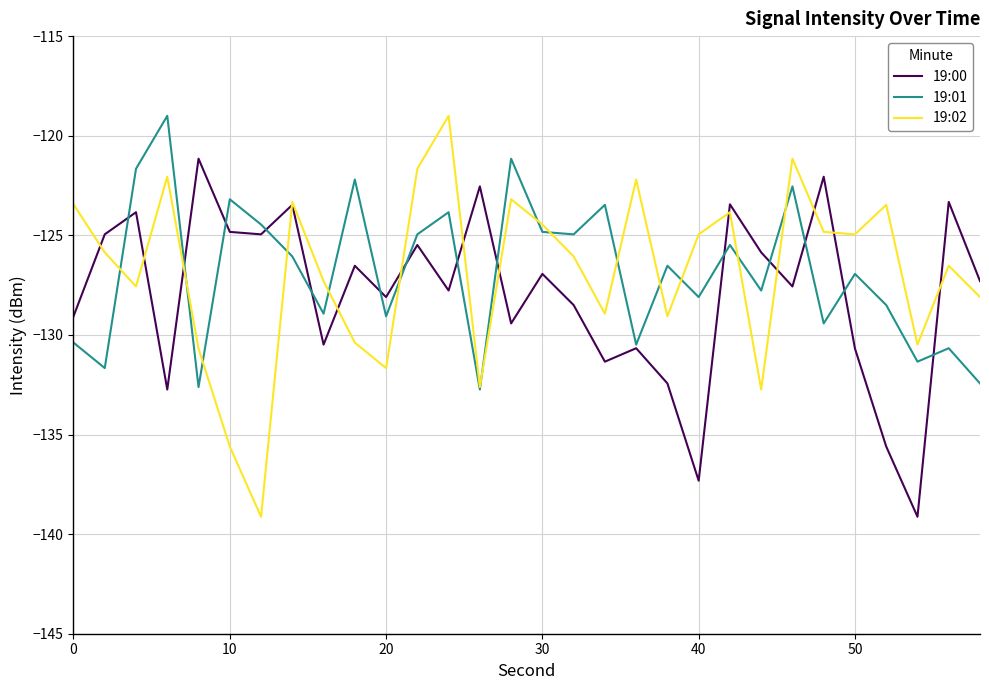

Which series ends up on top after the final intersection of 19:00 and 19:01?

19:00